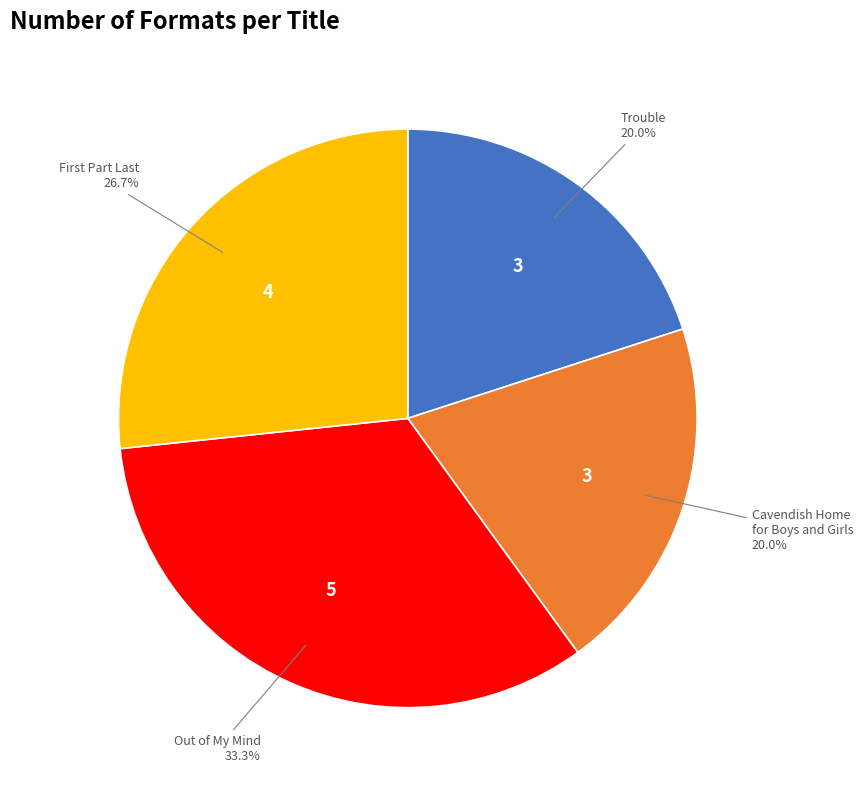

Is there a majority slice in this chart?

No